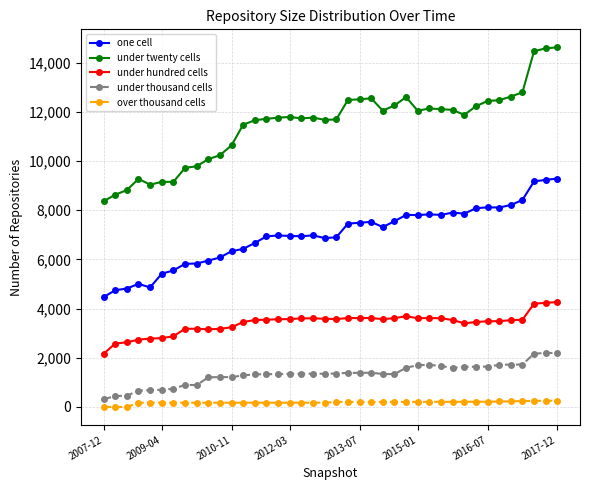

What is the value of the under hundred cells point at the 7th from the left?

2874